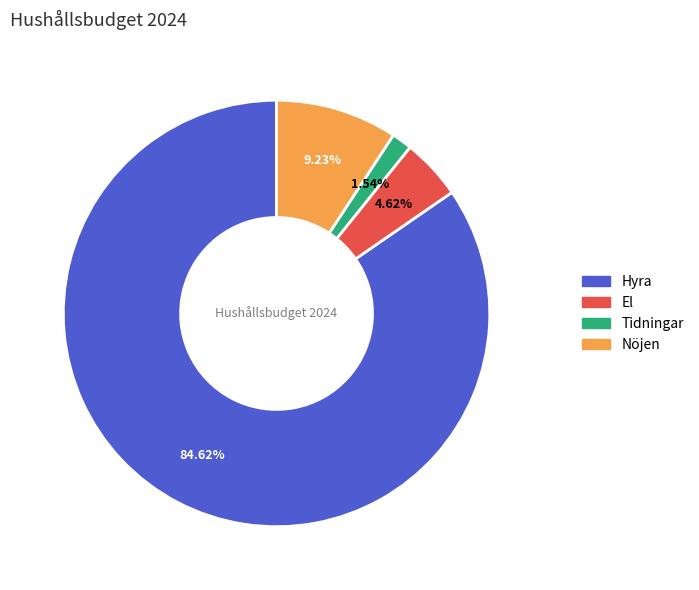

To the nearest percent, what percentage of the pie is Nöjen?

9%